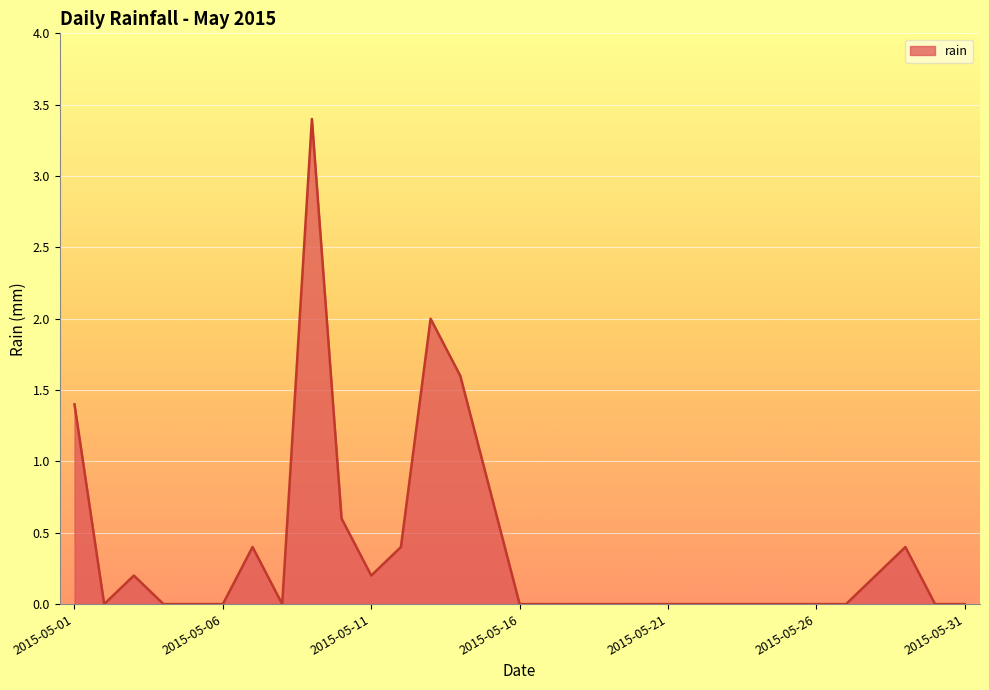

What is the greatest value displayed?

3.4